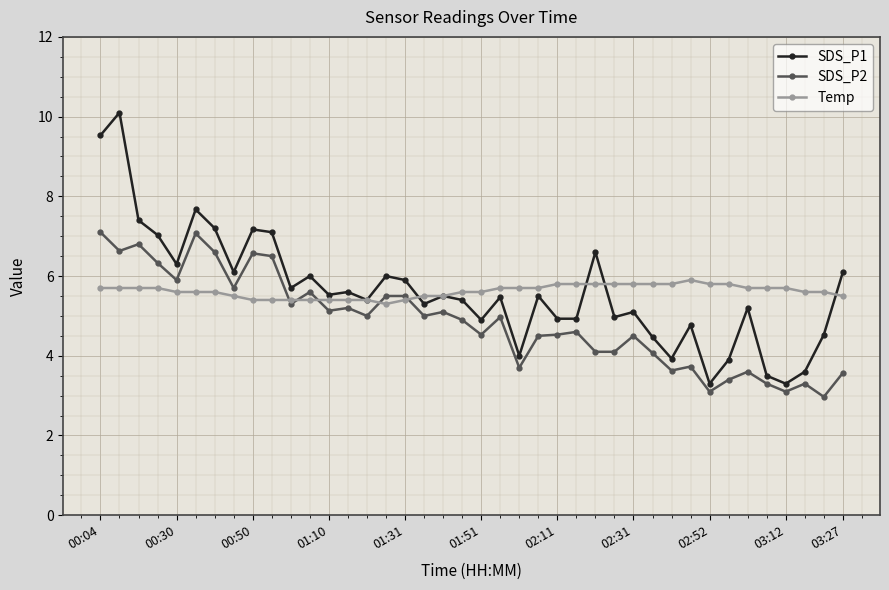

Which series has the widest spread of values?

SDS_P1